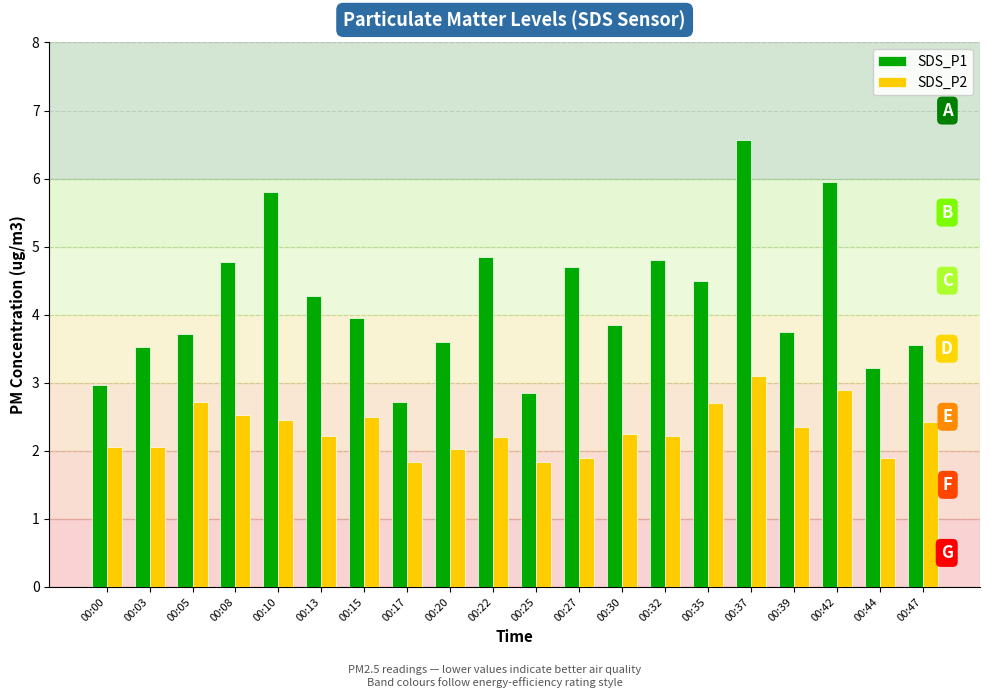

Which series has the largest total across all categories?

SDS_P1